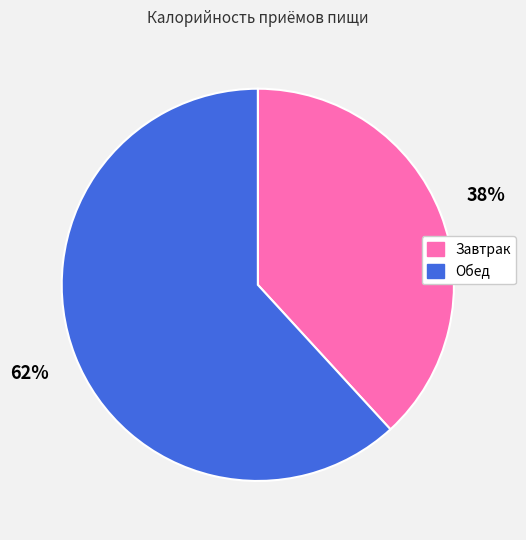

Approximately how many times larger is the value at Обед compared to Завтрак?

1.6